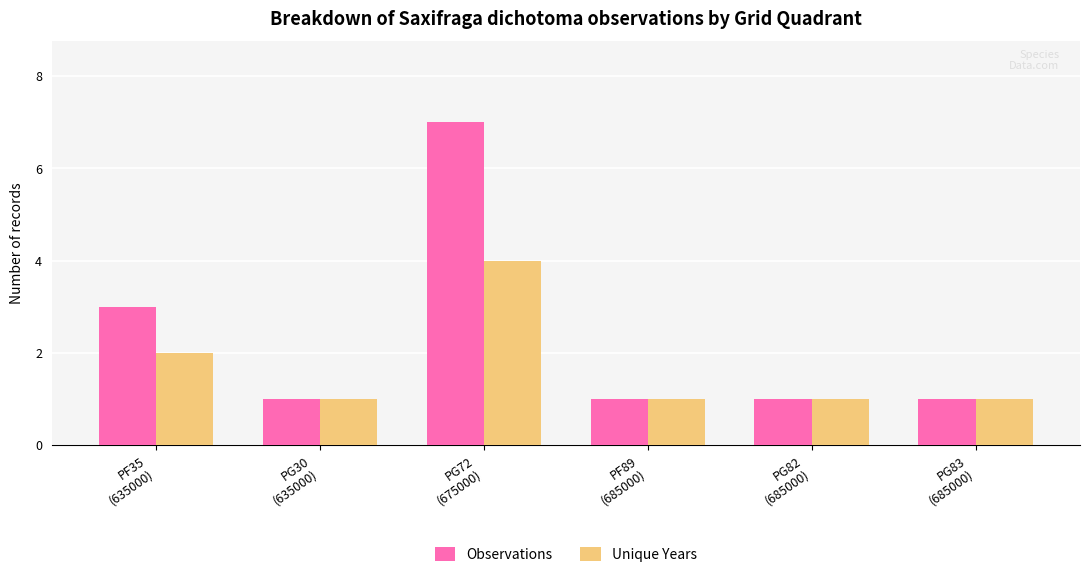

What is the difference between the Observations values at PG82
(685000) and PF35
(635000)?

2